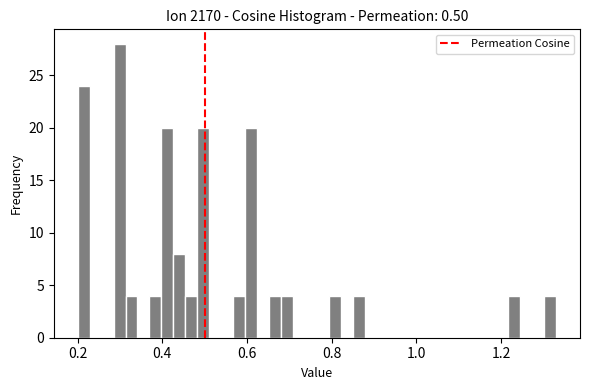

Around what value on the x-axis is the tallest bar? Give the approximate position of its centre, as read against the axis.

0.30